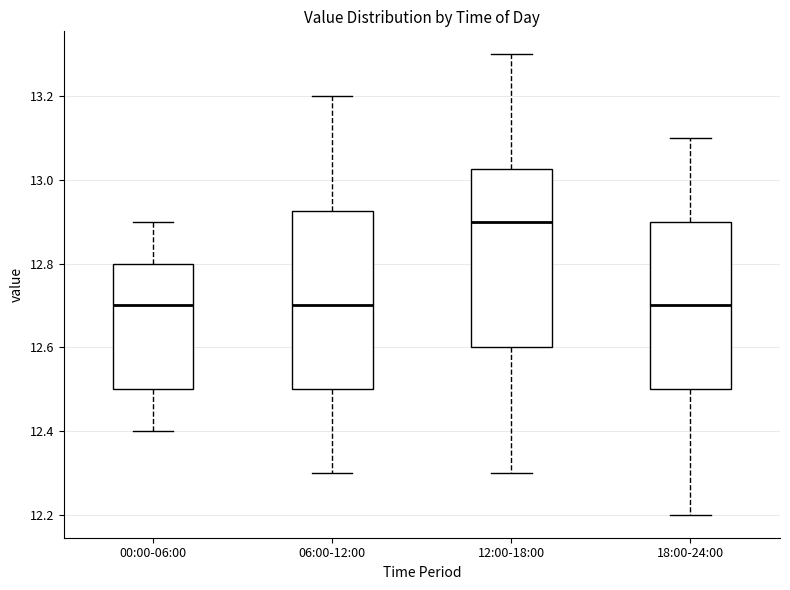

Where is the lower edge of the box for 00:00-06:00 on the y-axis? The values are not printed on the chart, so give them approximately, as read against the axis.

12.50